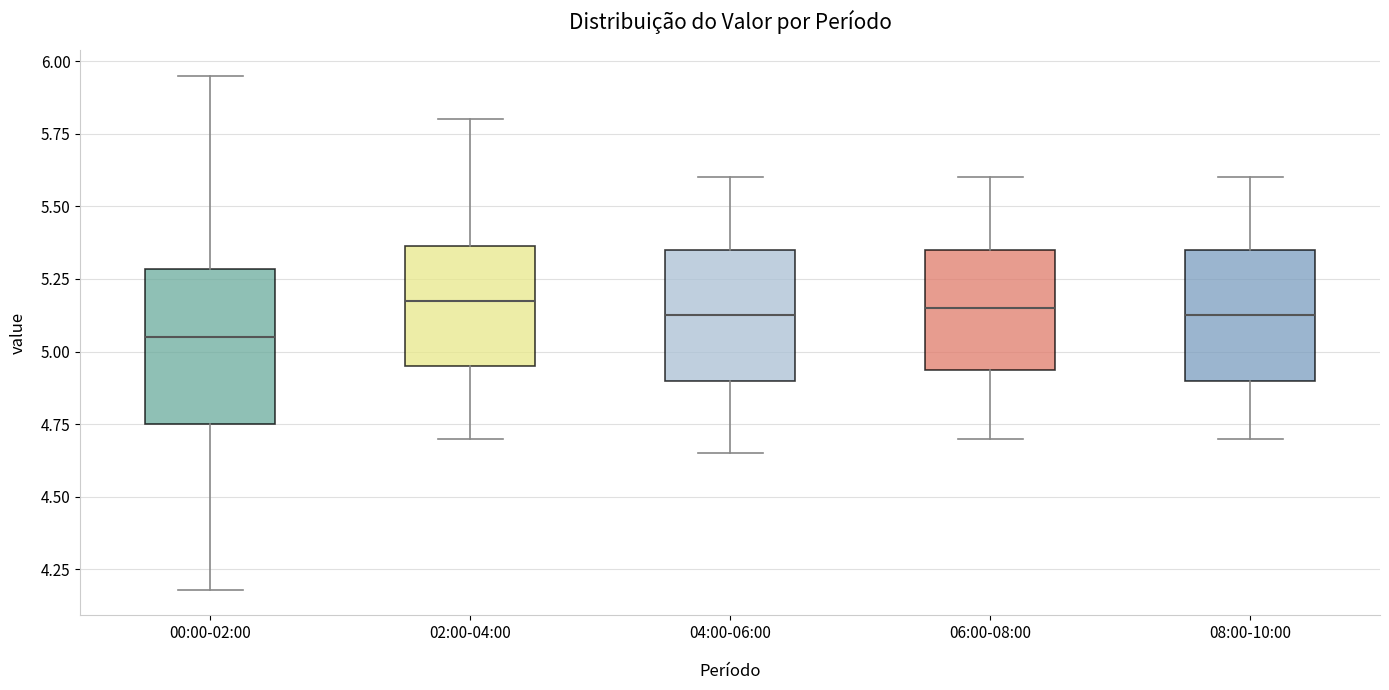

Where is the lower edge of the box for 02:00-04:00 on the y-axis? The values are not printed on the chart, so give them approximately, as read against the axis.

4.95